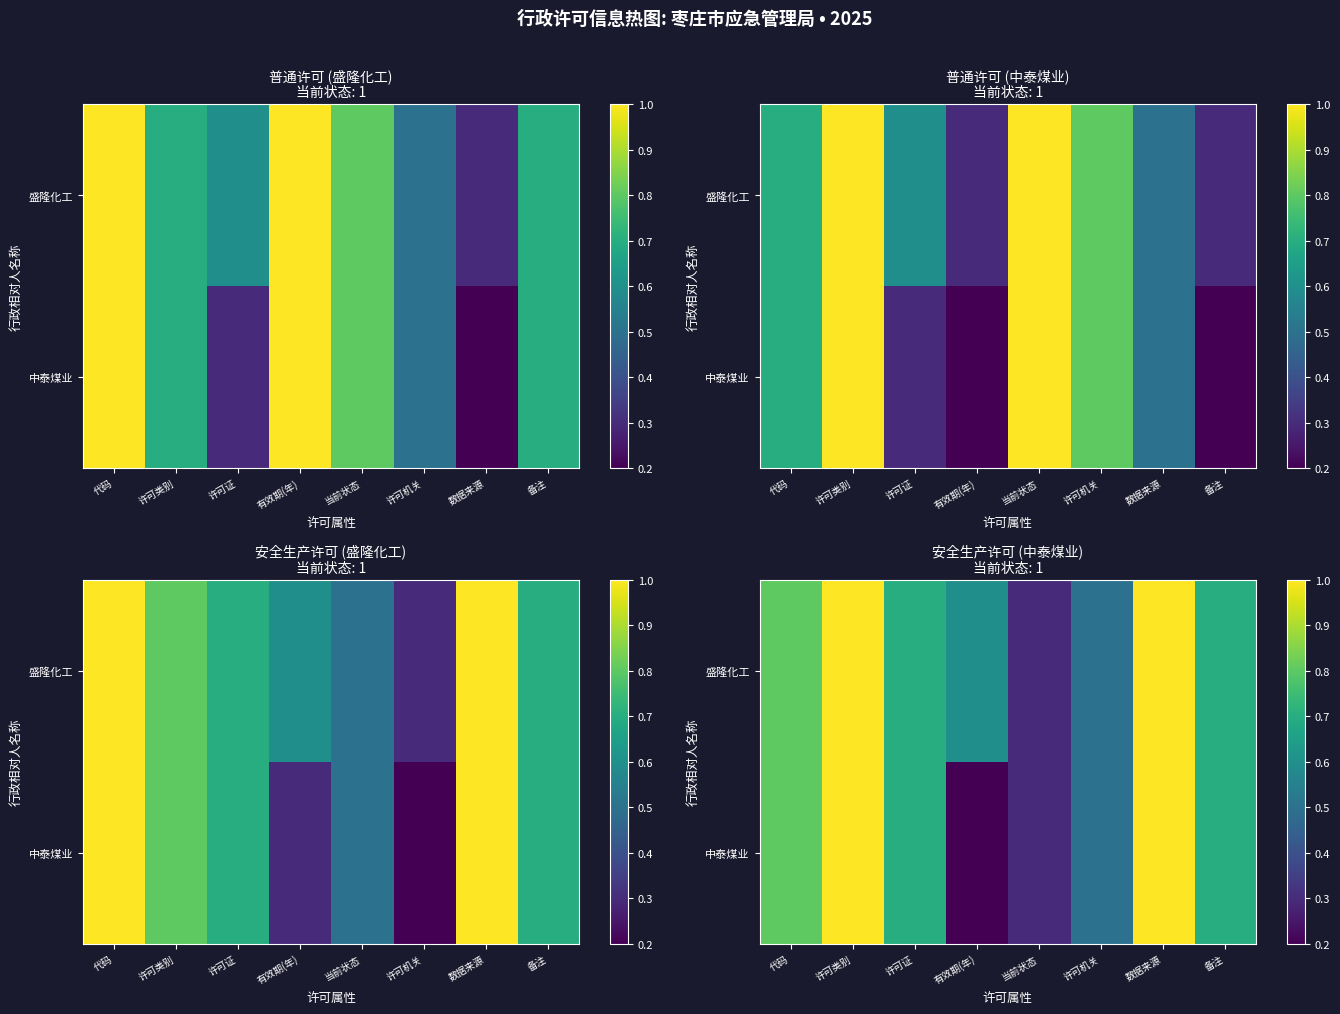

Read the 盛隆化工 value at 当前状态.

0.3